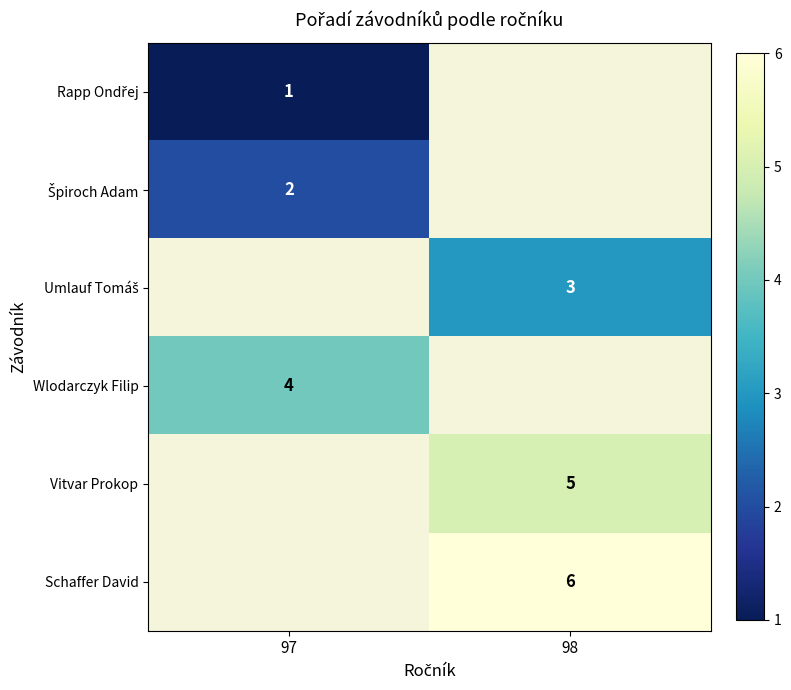

Between 98 and 97, which is larger?

97